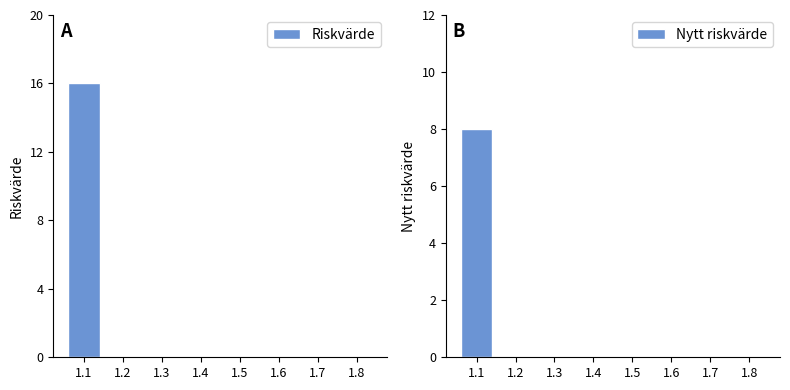

True or false: Nytt riskvärde has a value of 3 at 1.6.

False